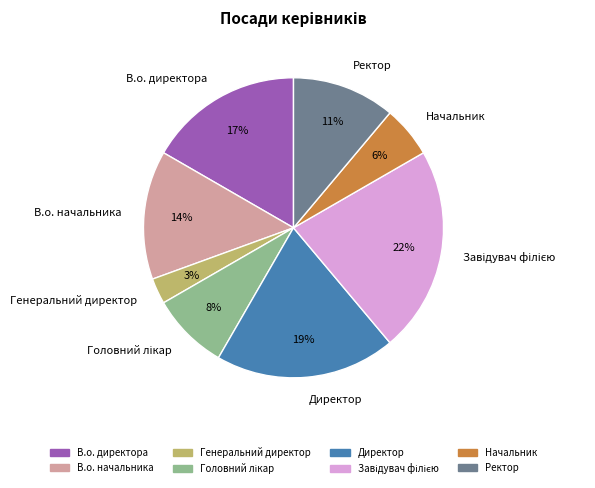

Count the number of slices in the pie.

8